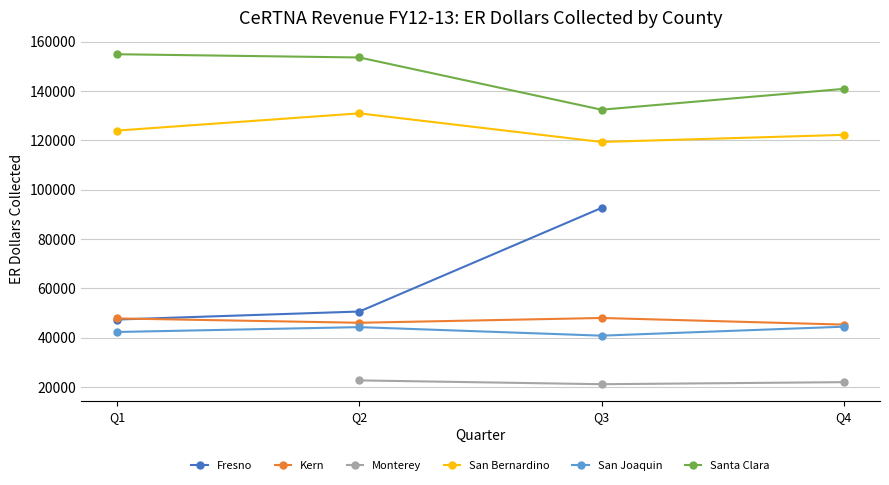

What is the maximum value for Kern?

47957.8